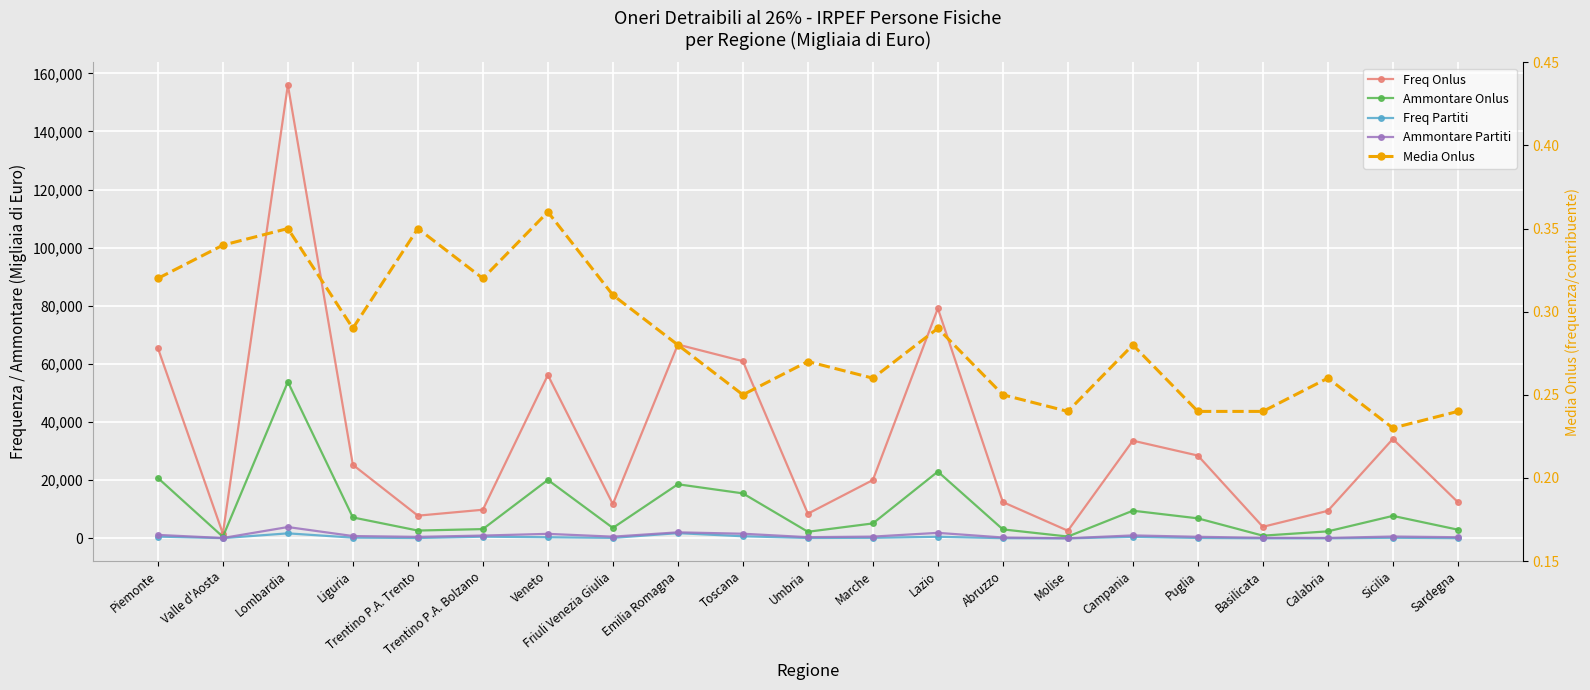

In Ammontare Onlus, how many points are higher than both neighbors (excluding endpoints)?

6